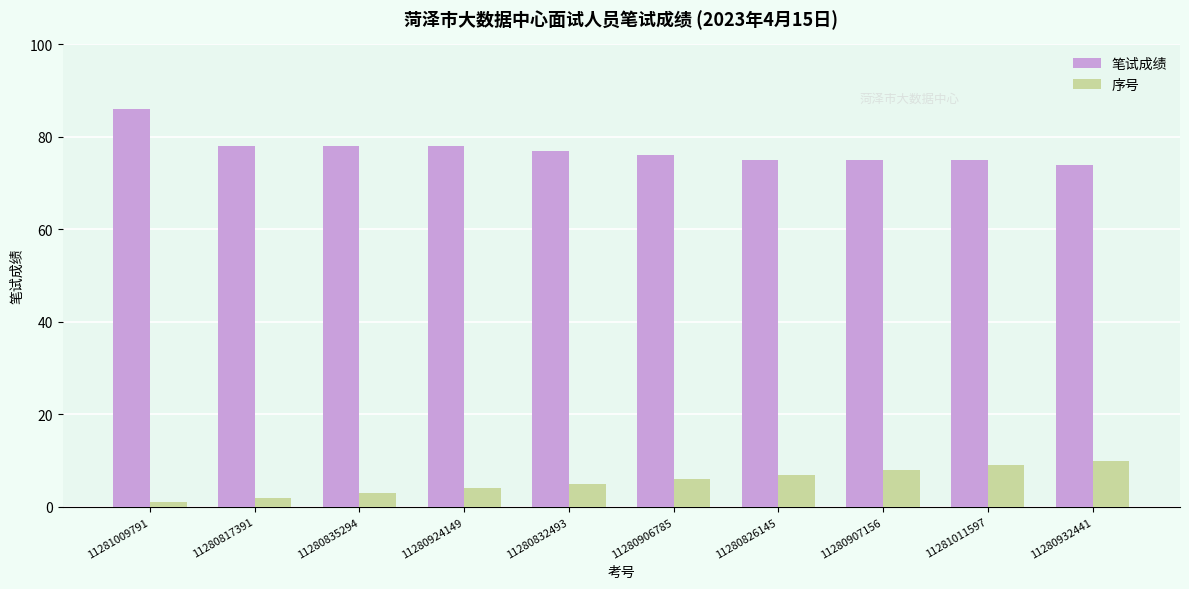

What is the greatest value displayed?

86